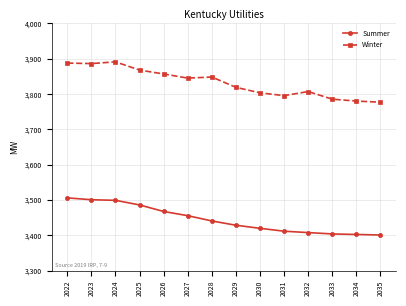

True or false: Summer and Winter cross at least once.

False